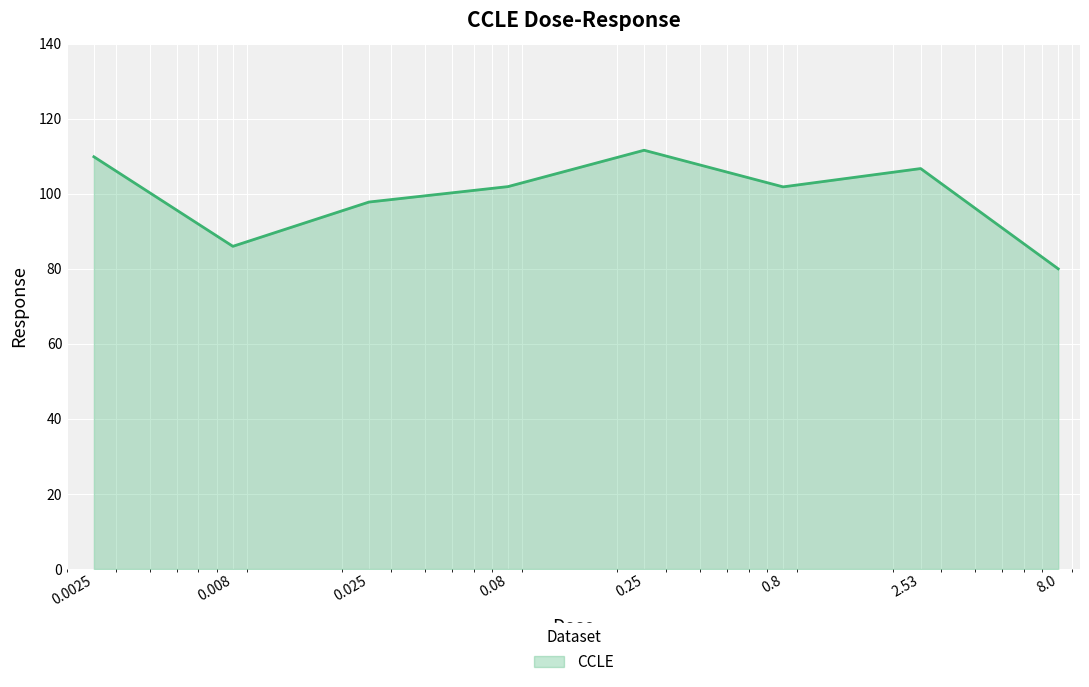

What is the sum of all values?

795.7